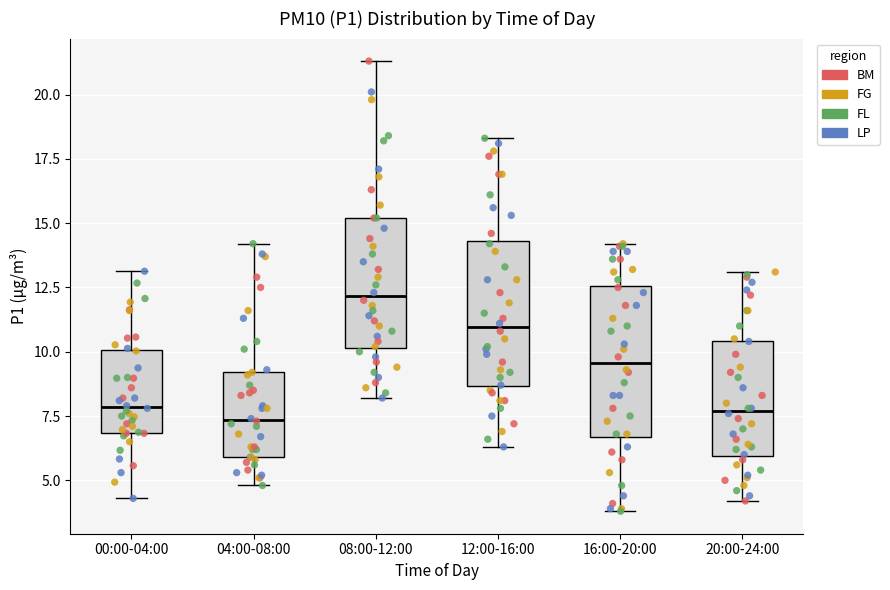

Where does the upper whisker of the box for 08:00-12:00 end on the y-axis? The values are not printed on the chart, so give them approximately, as read against the axis.

21.5